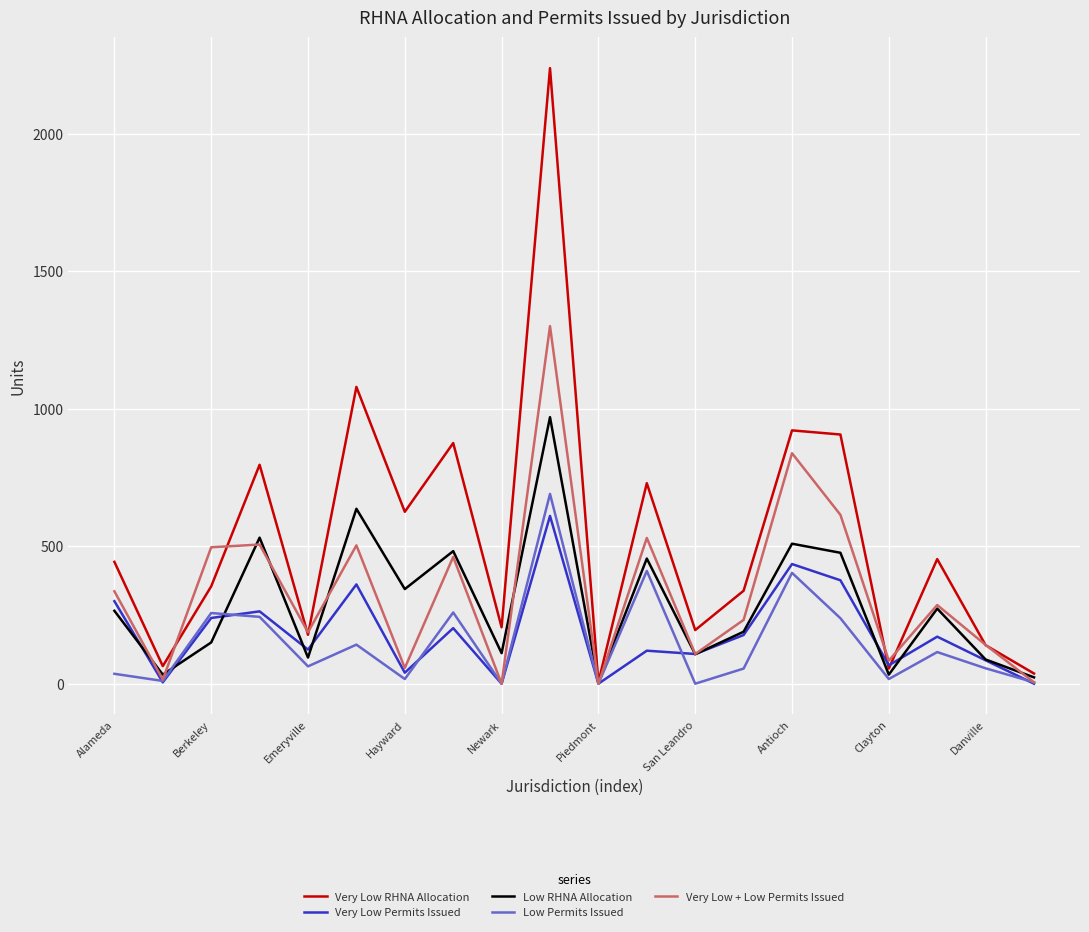

Which series has the largest total across all categories?

Very Low RHNA Allocation